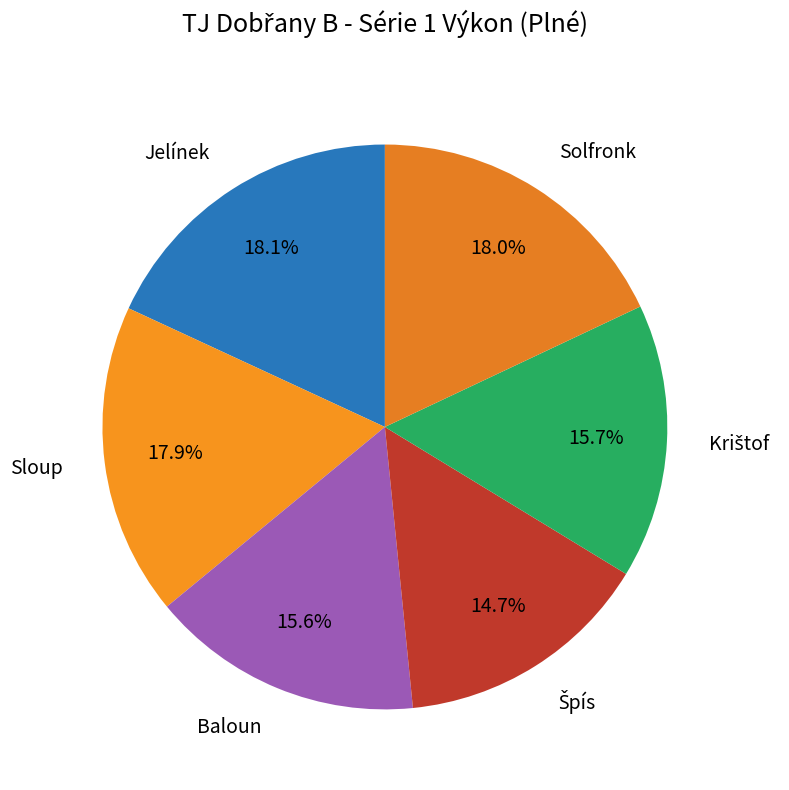

Is there any slice that represents more than half of the pie?

No